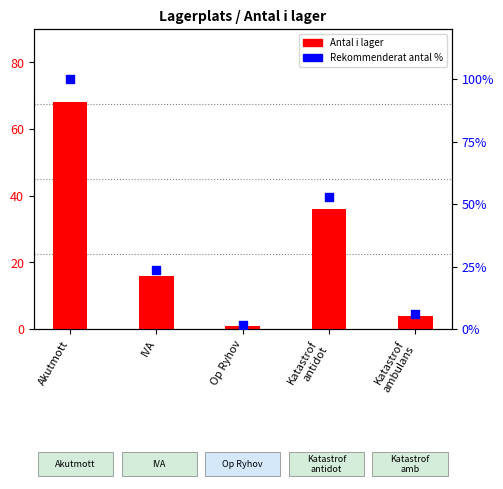

Which series has the largest total across all categories?

Rekommenderat antal %